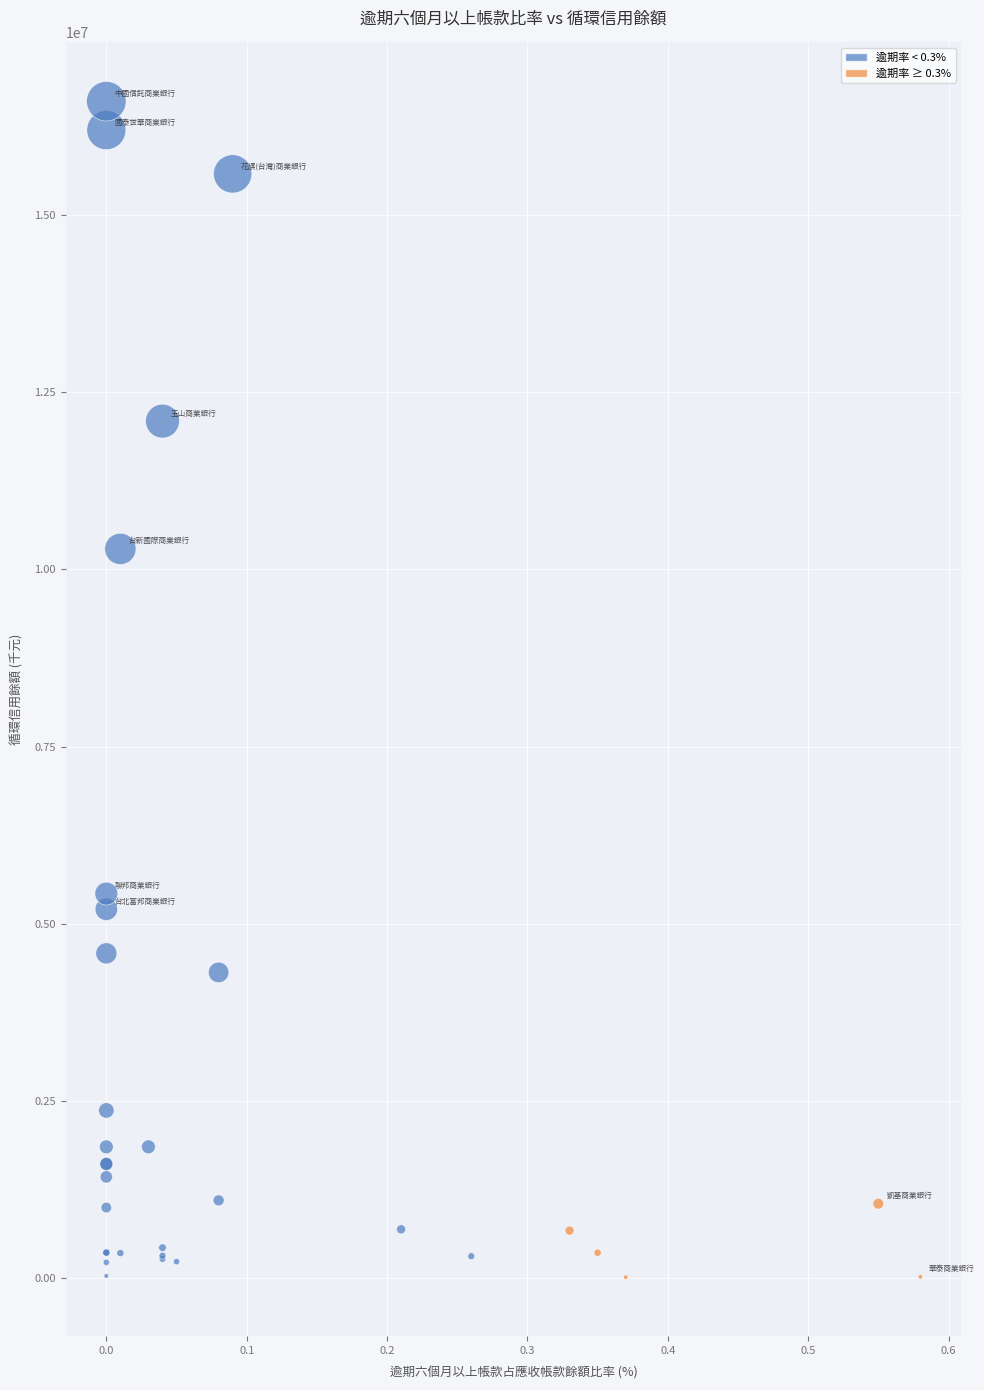

What Y value in the scatter plot is closest to 8309593?

10290971